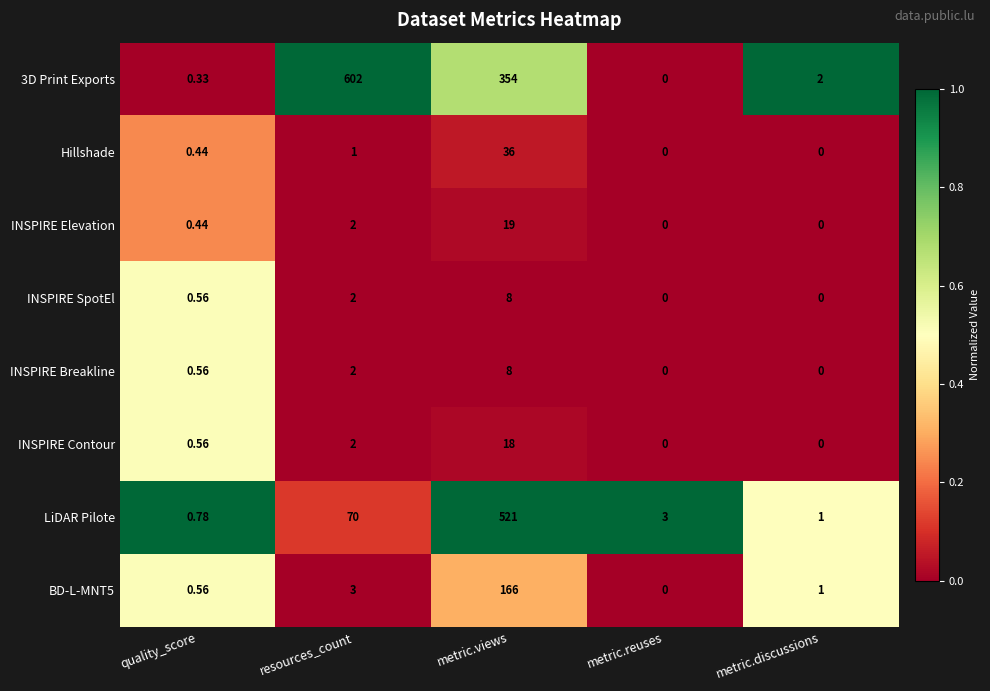

At which category is the sum across all series the highest?

metric.views